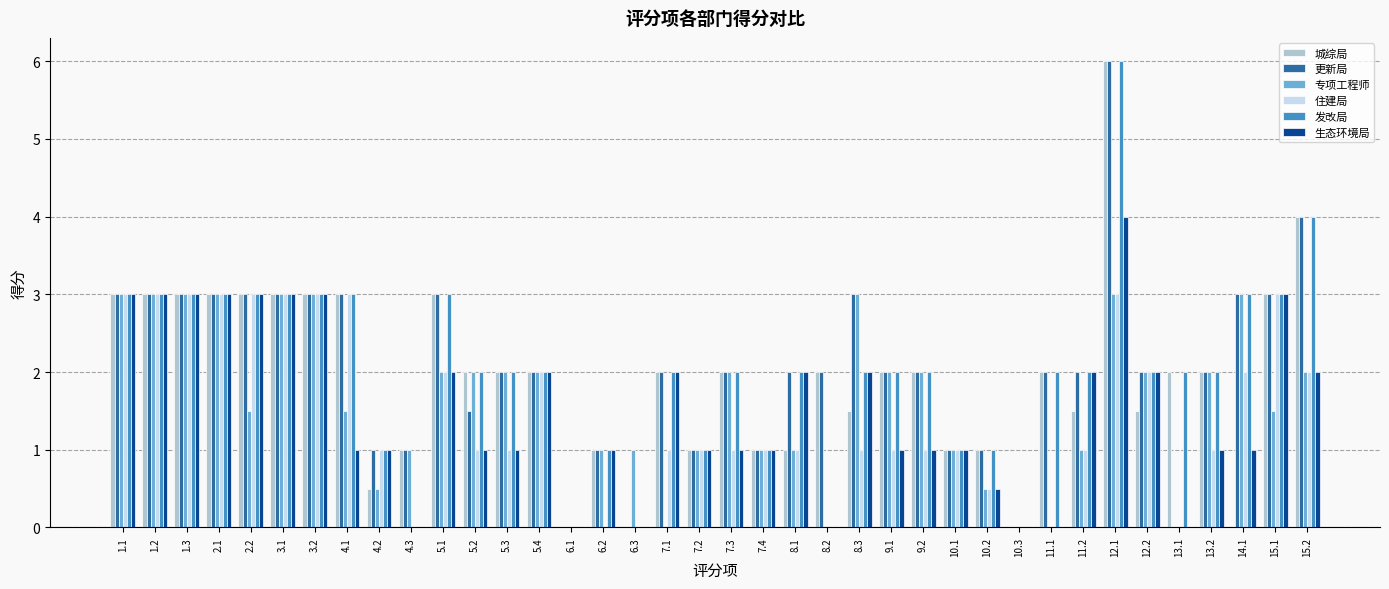

What is the highest value of the 住建局 series?

3.0